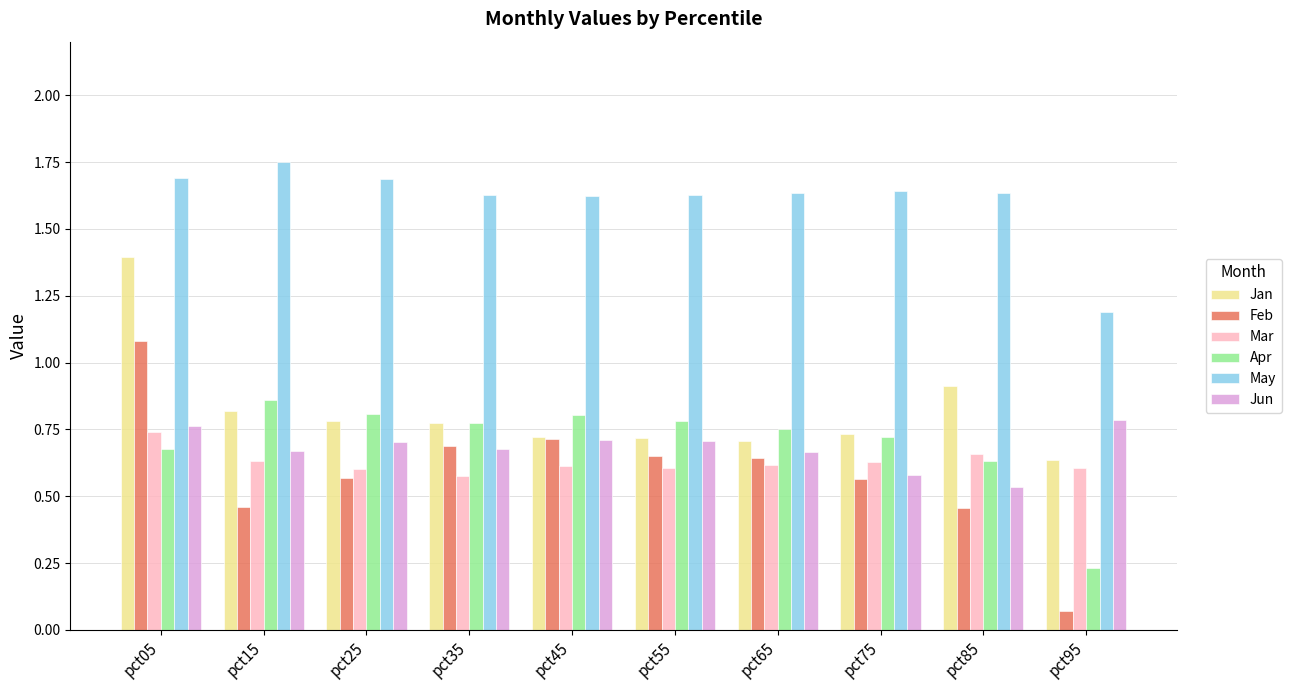

The Apr series shows 1.3 at pct25. True or false?

False